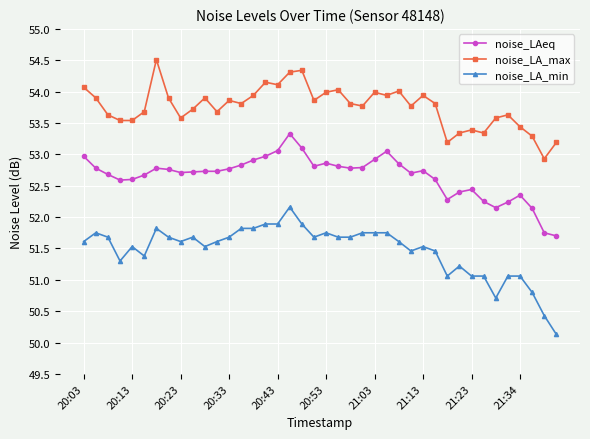

Which series has the largest range (max minus min)?

noise_LA_min